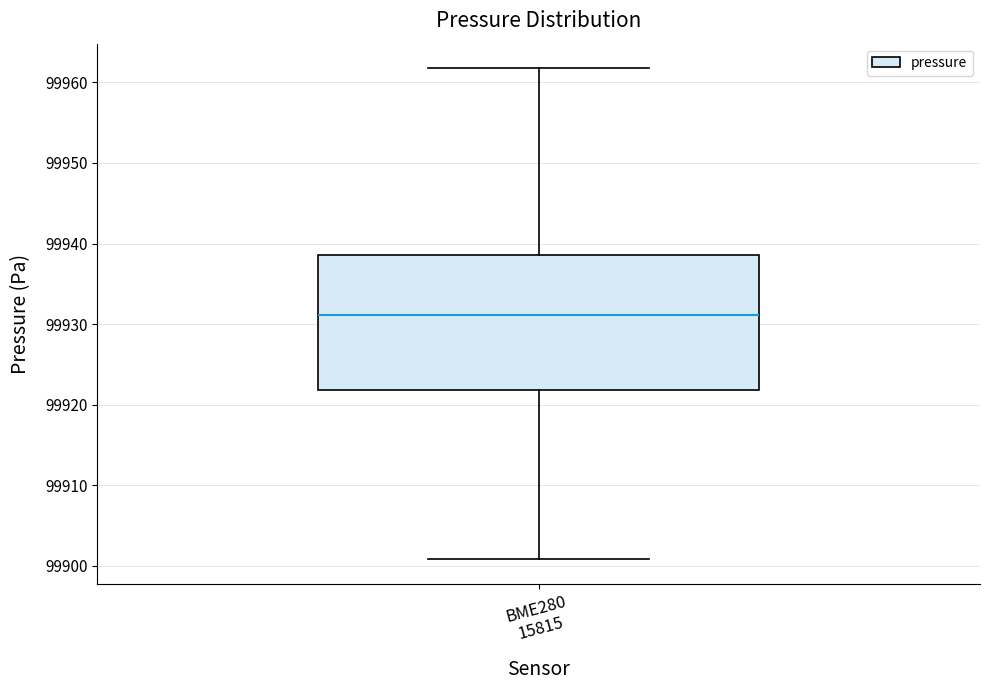

Where does the median line of the box for BME280 15815 sit on the y-axis? The values are not printed on the chart, so give them approximately, as read against the axis.

99931